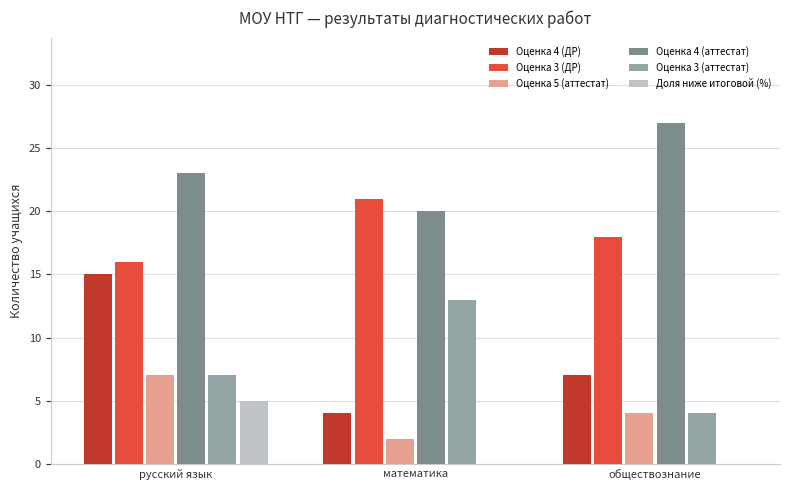

Which series has the widest spread of values?

Оценка 4 (ДР)